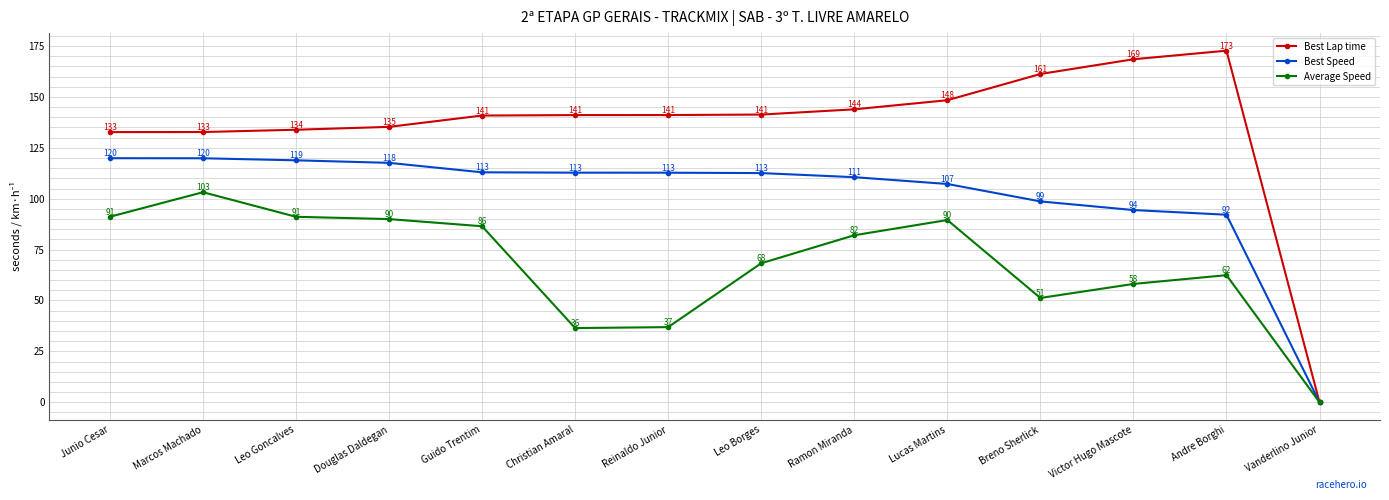

At which label is Average Speed closest to 51?

Breno Sherlick